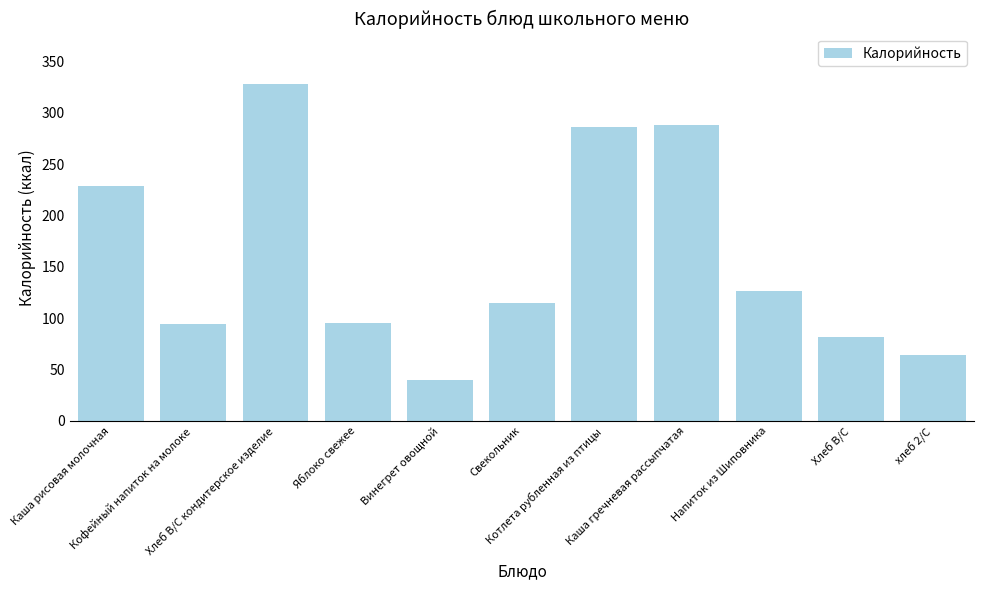

Which has a higher value, Винегрет овощной or Котлета рубленная из птицы?

Котлета рубленная из птицы